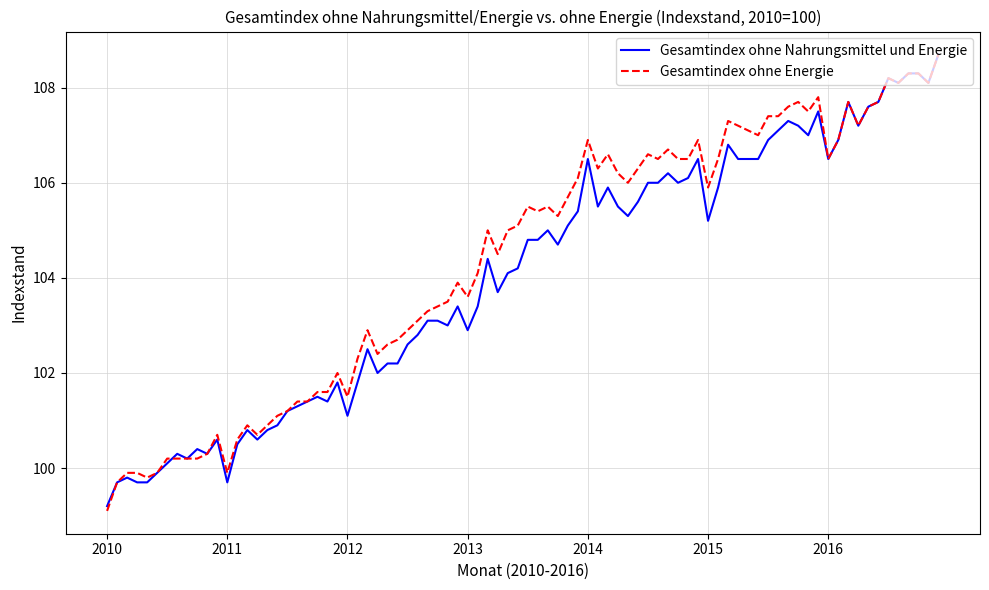

True or false: Gesamtindex ohne Energie and Gesamtindex ohne Nahrungsmittel und Energie intersect in this chart.

True